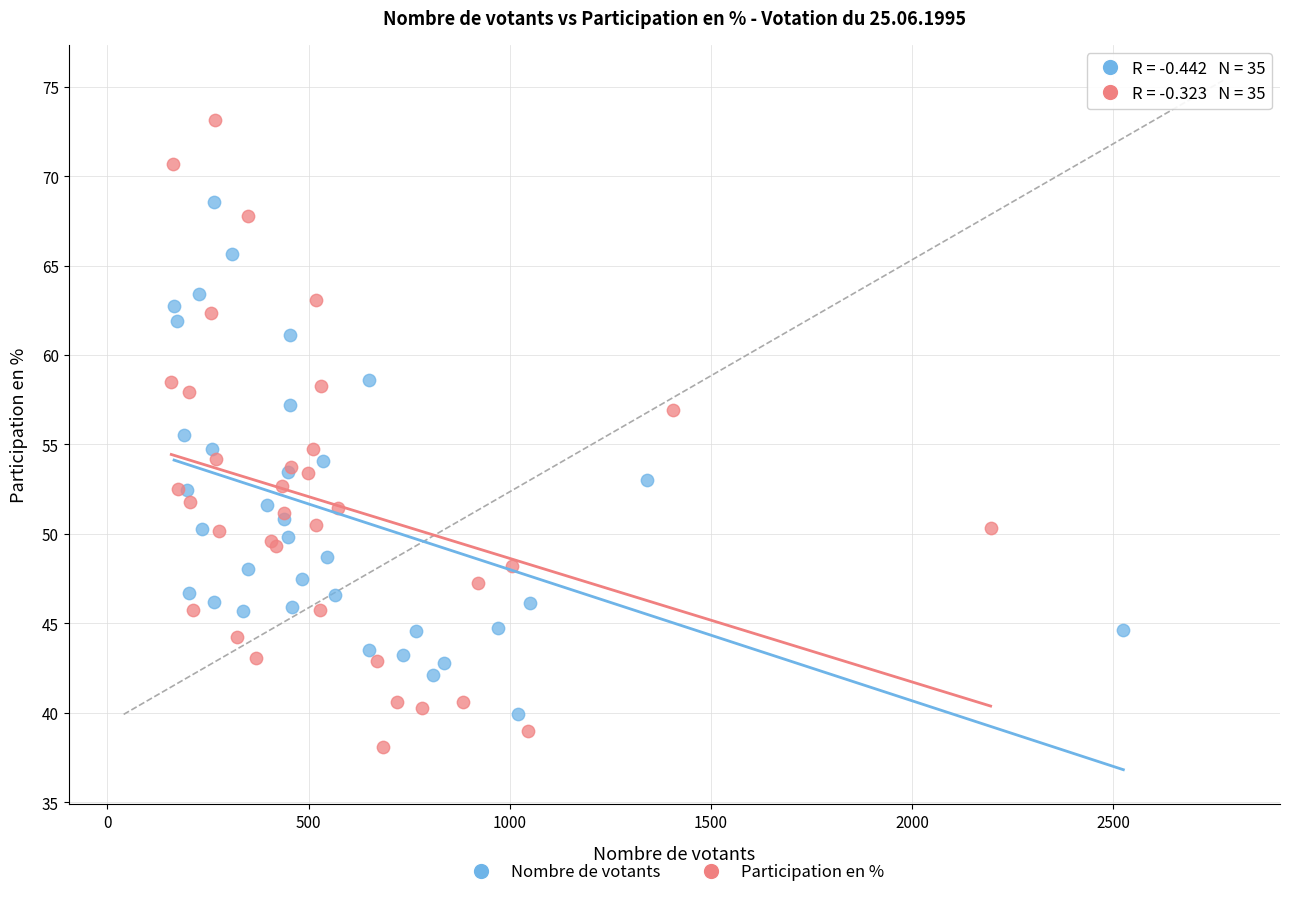

Which series contains the lowest Y value?

Participation en %